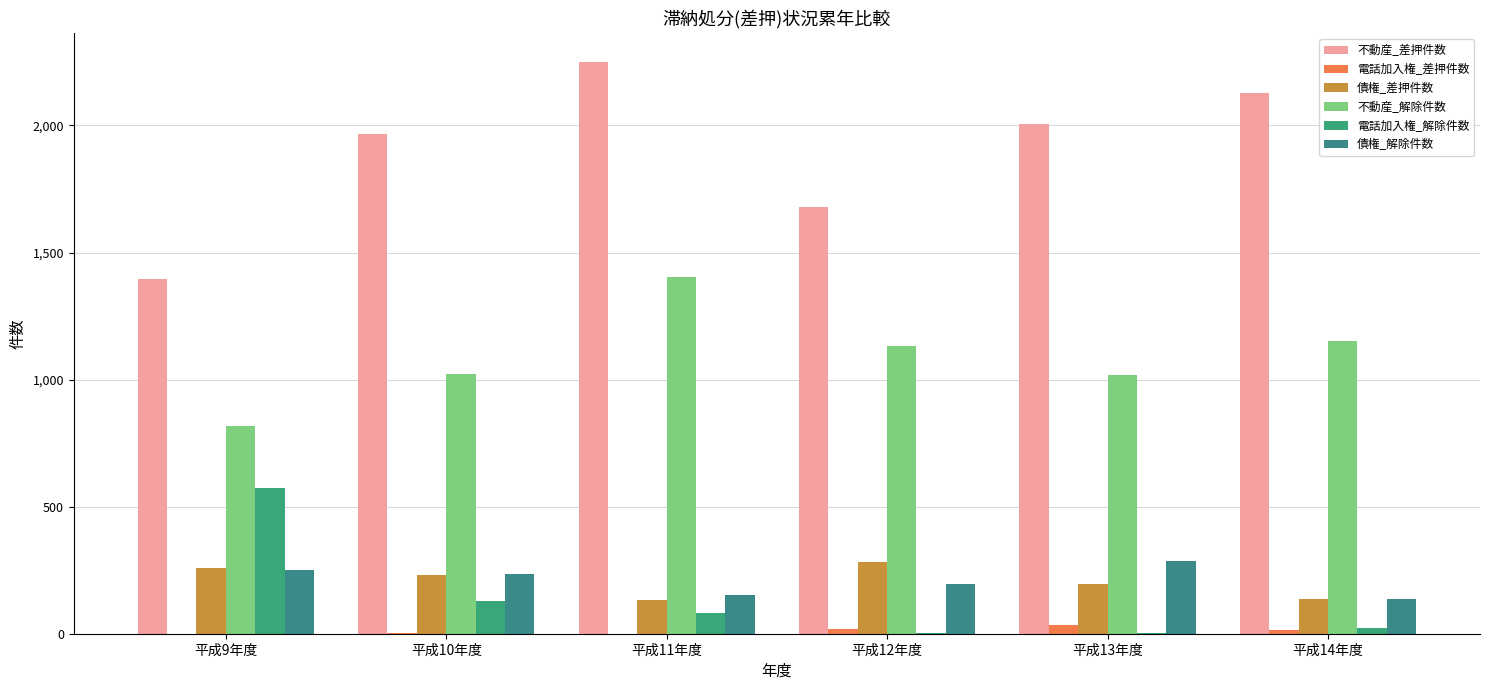

Are the bars horizontal?

No